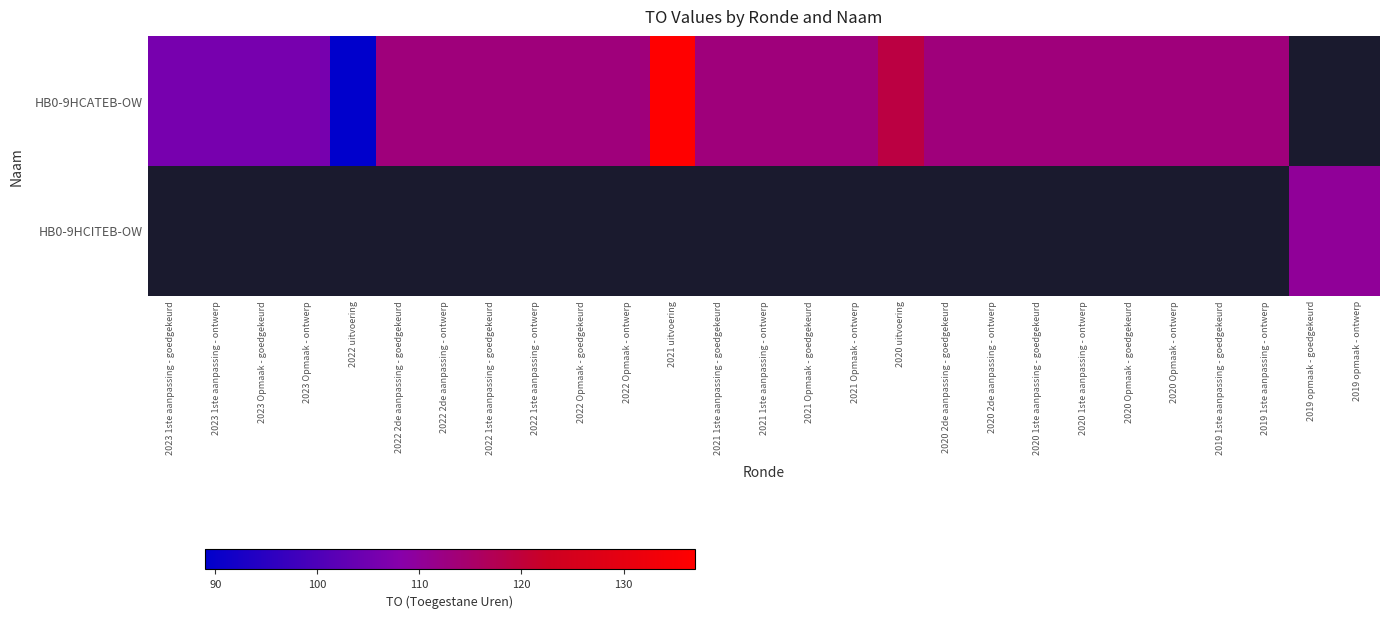

Is the value of HB0-9HCATEB-OW at 2022 2de aanpassing - ontwerp greater than the value of HB0-9HCITEB-OW at 2023 Opmaak - goedgekeurd?

No